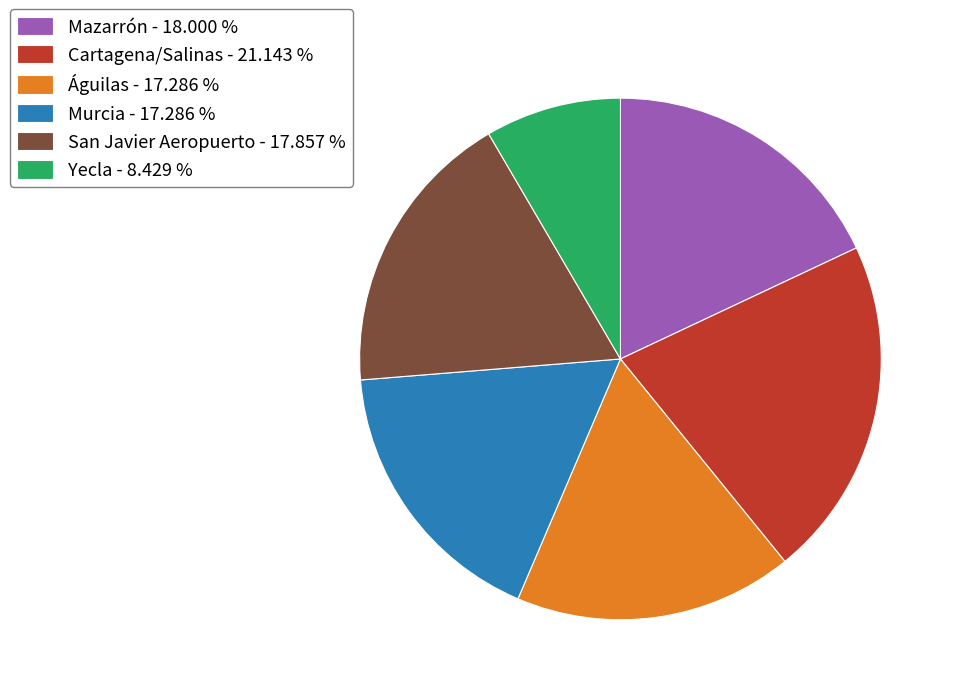

Is there any slice that represents more than half of the pie?

No